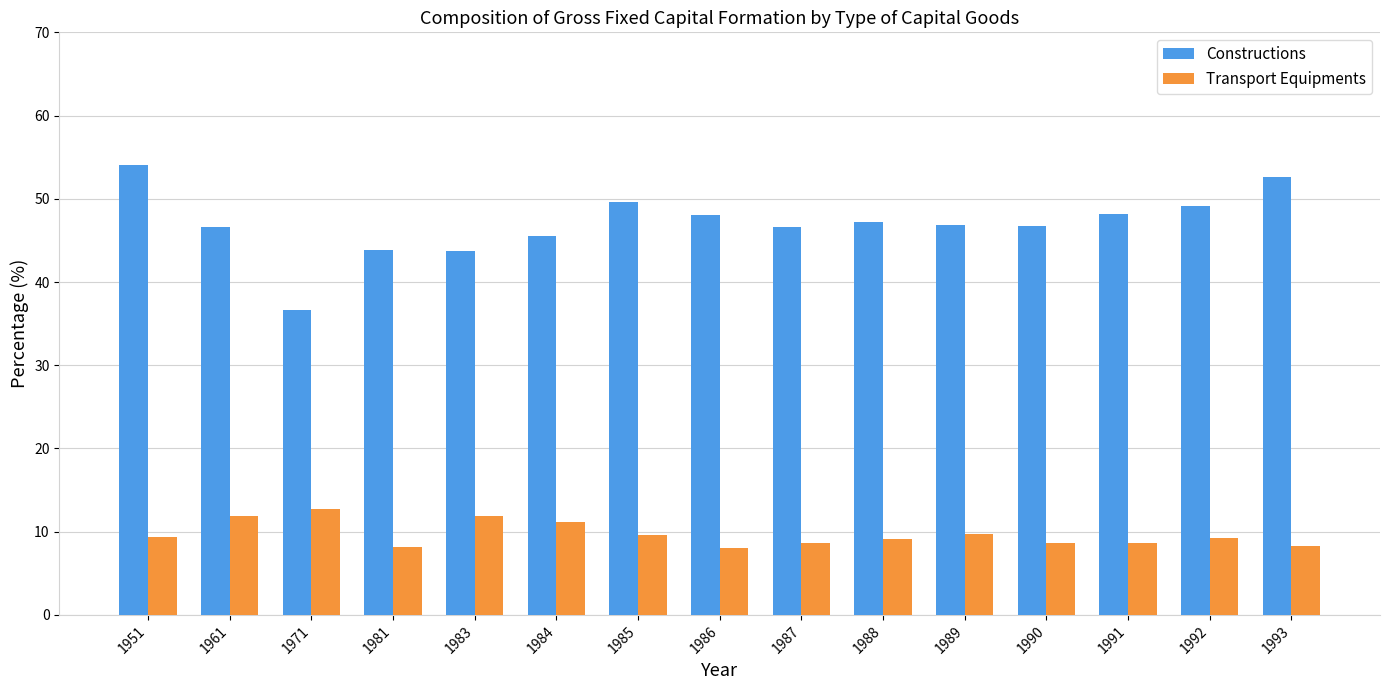

What are all the series names shown in the legend?

Constructions, Transport Equipments